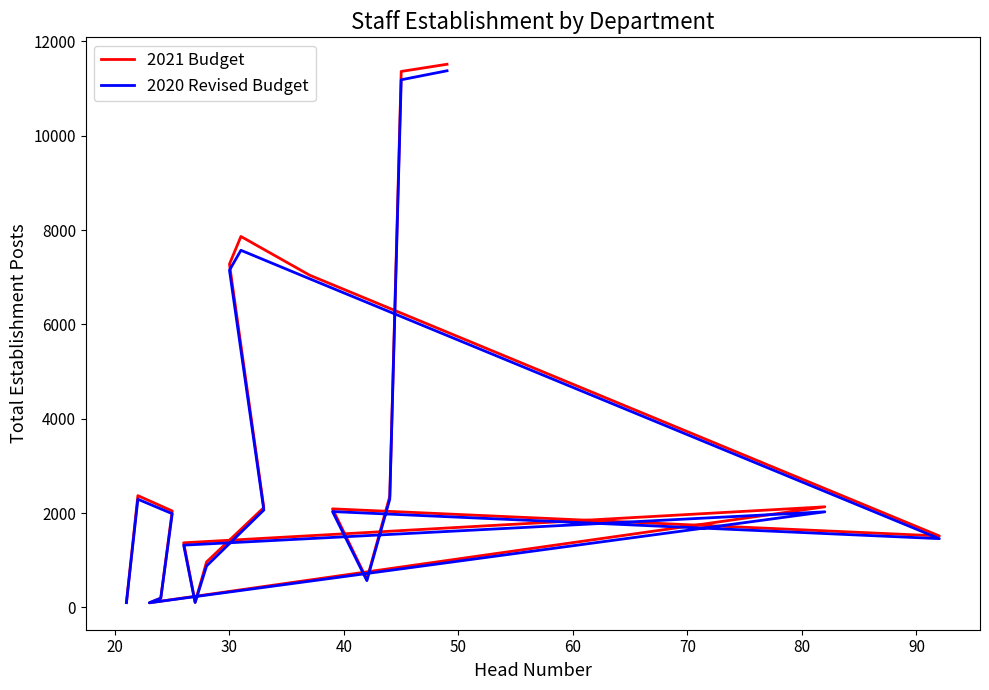

Rank the series by their average value, from lowest to highest.

2020 Revised Budget, 2021 Budget